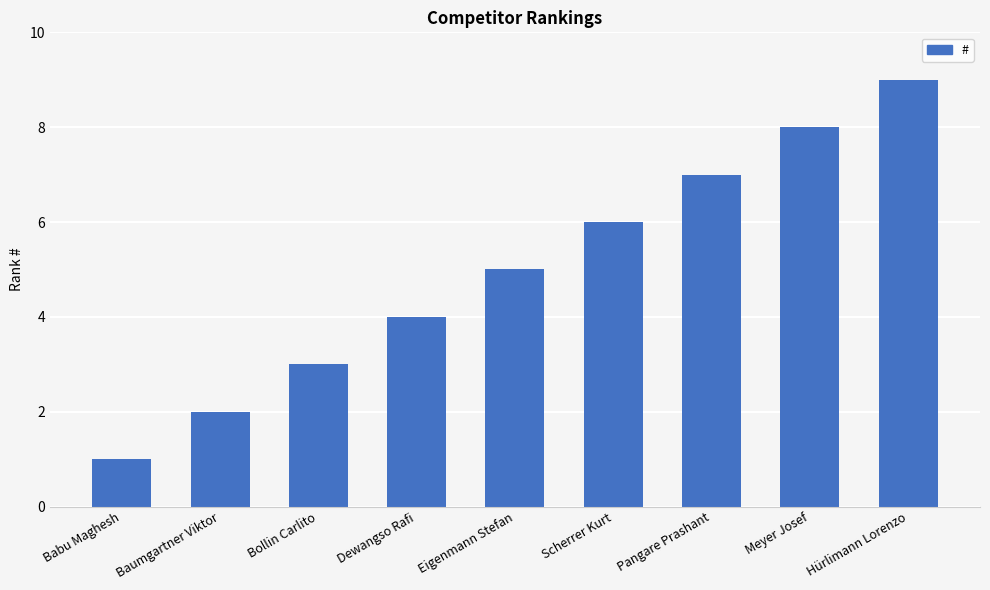

Is it true that the value at Dewangso Rafi is 4?

True